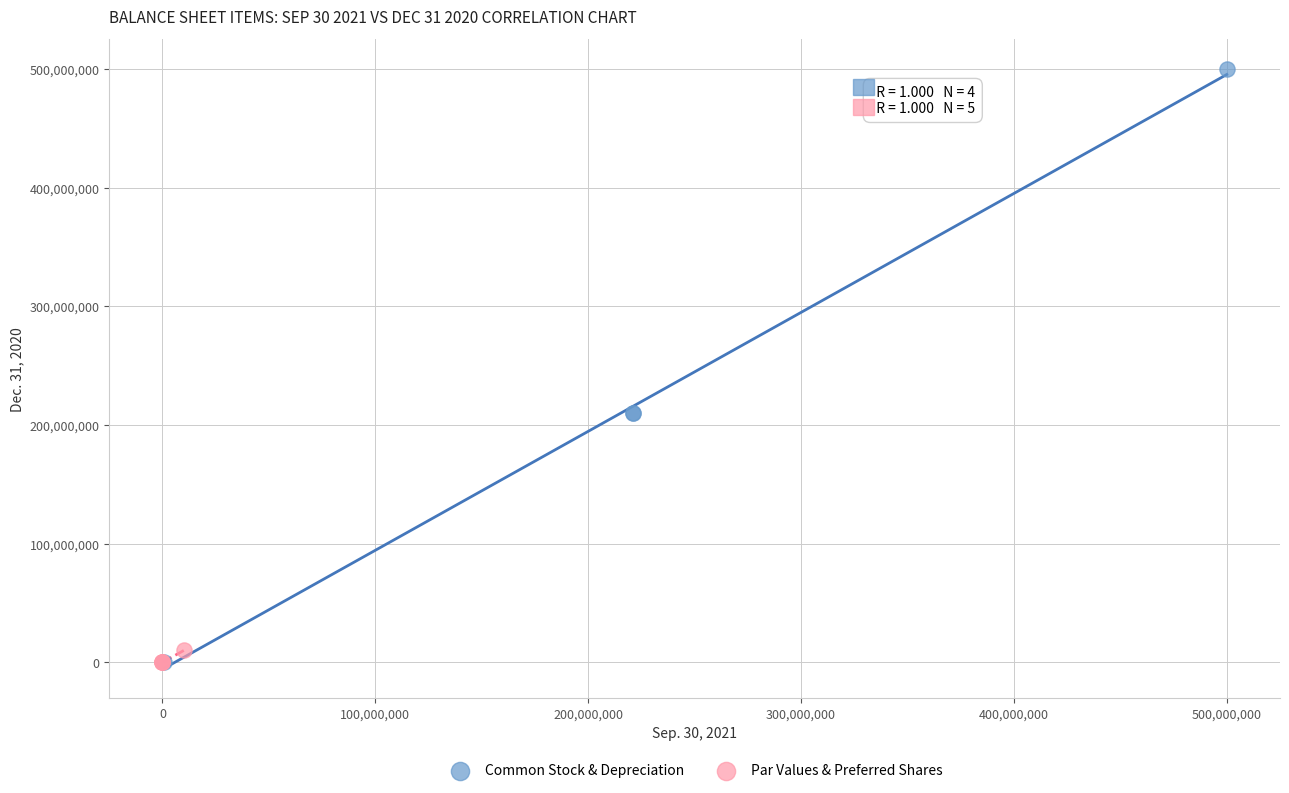

Which series contains the highest Y value?

Common Stock & Depreciation